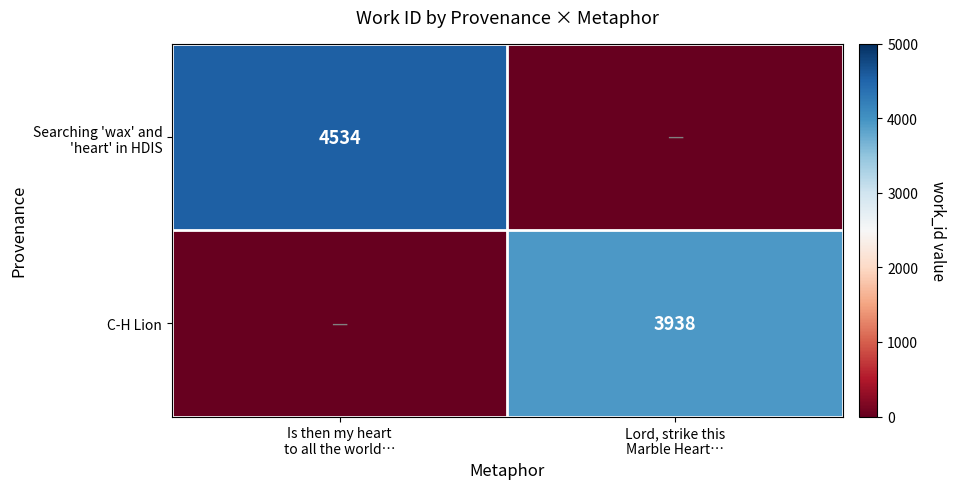

Is it true that C-H Lion equals 6997 at Lord, strike this Marble Heart…?

False